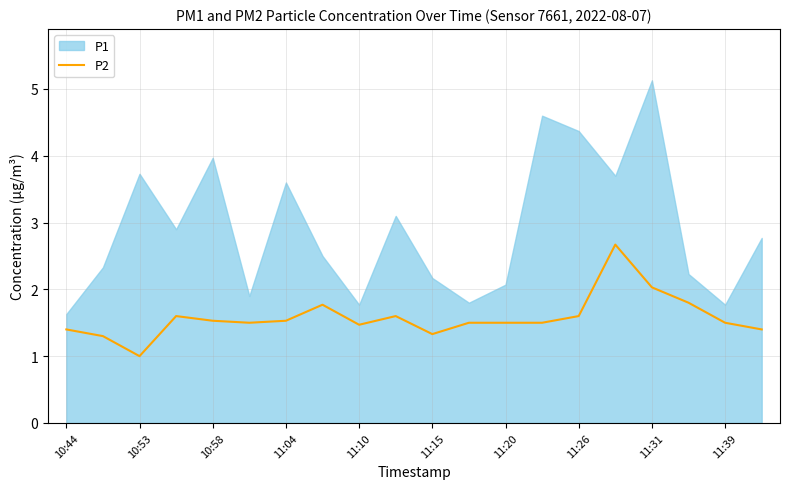

True or false: P2 has a value of 3.6 at 11:31.

False